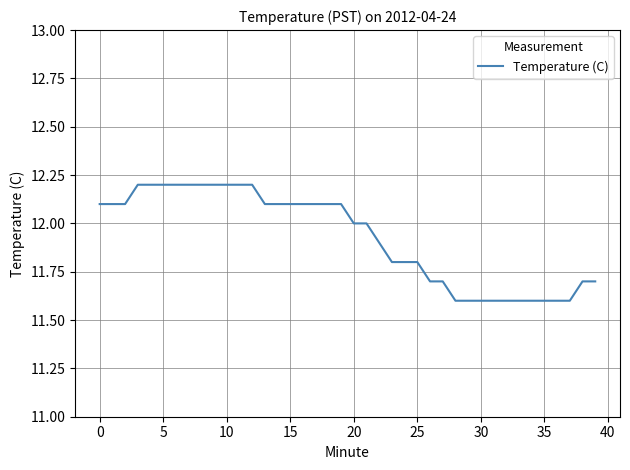

What is the difference between the maximum and minimum values?

0.6